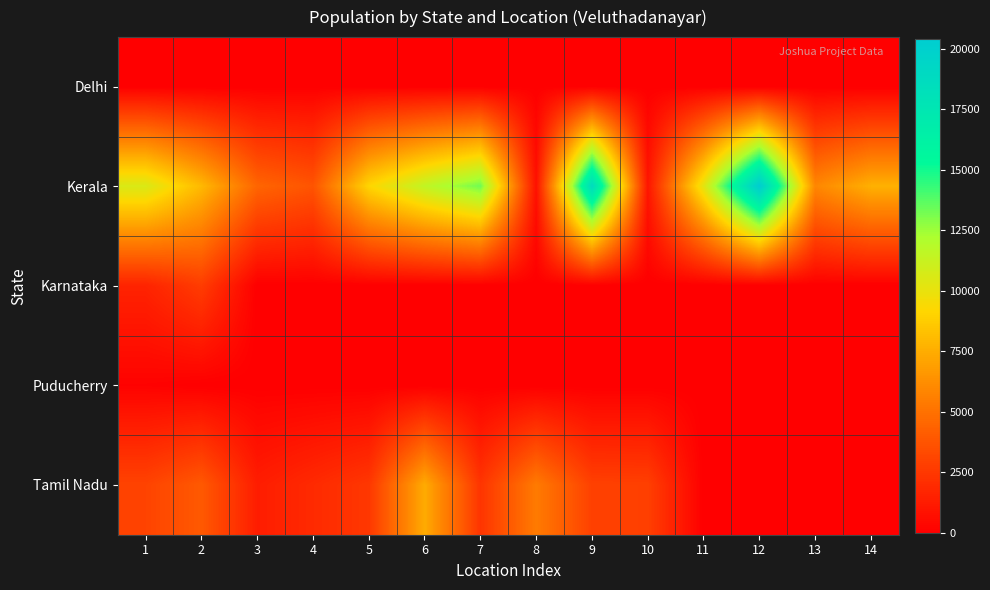

Rank the series at 1 from highest to lowest value.

Kerala, Tamil Nadu, Karnataka, Puducherry, Delhi